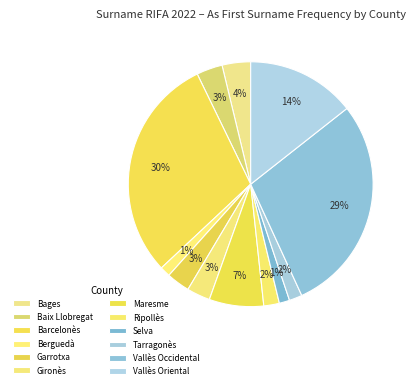

Which slice is the largest?

Barcelonès